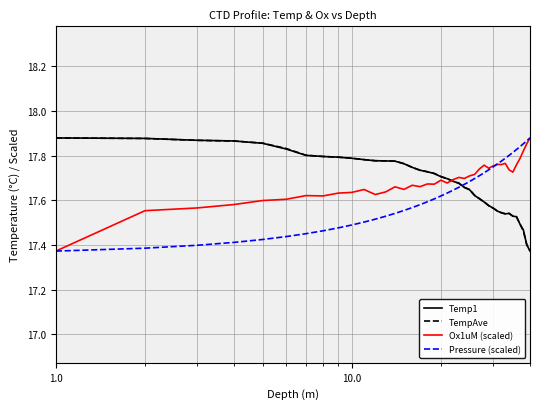

Does the chart display data point markers on the line(s)?

No